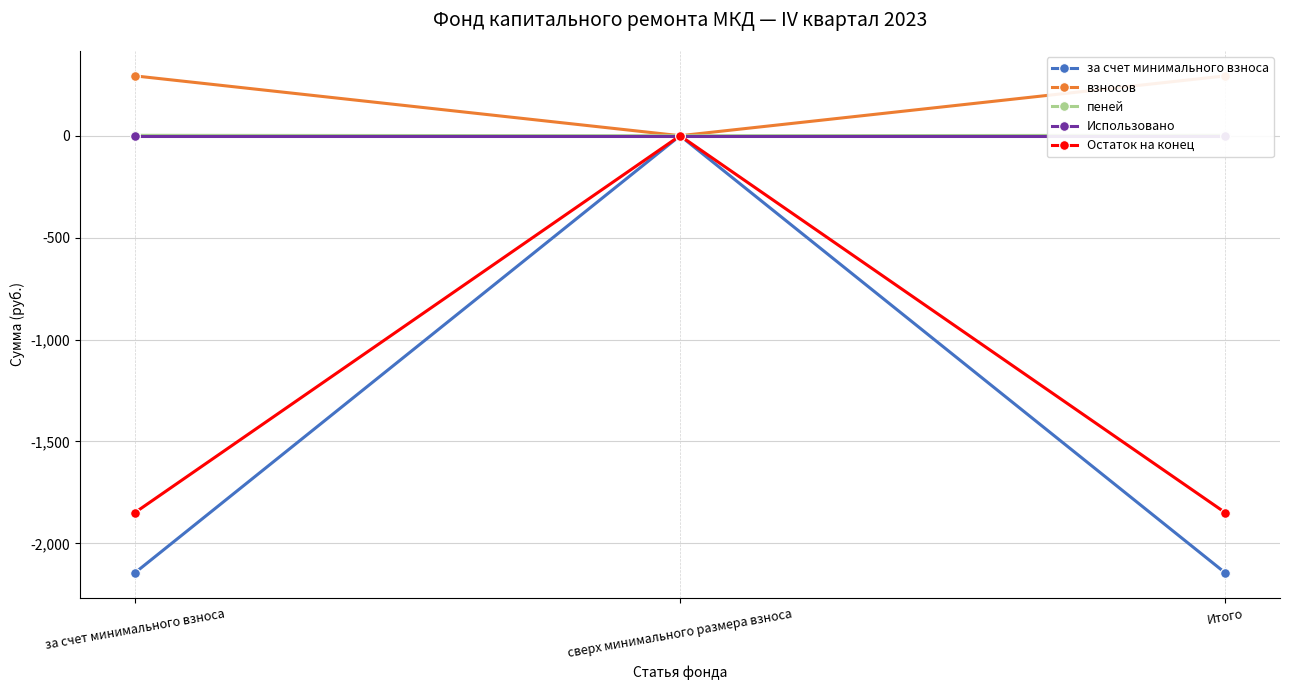

Is the value of взносов at Итого greater than the value of Использовано at за счет минимального взноса?

Yes